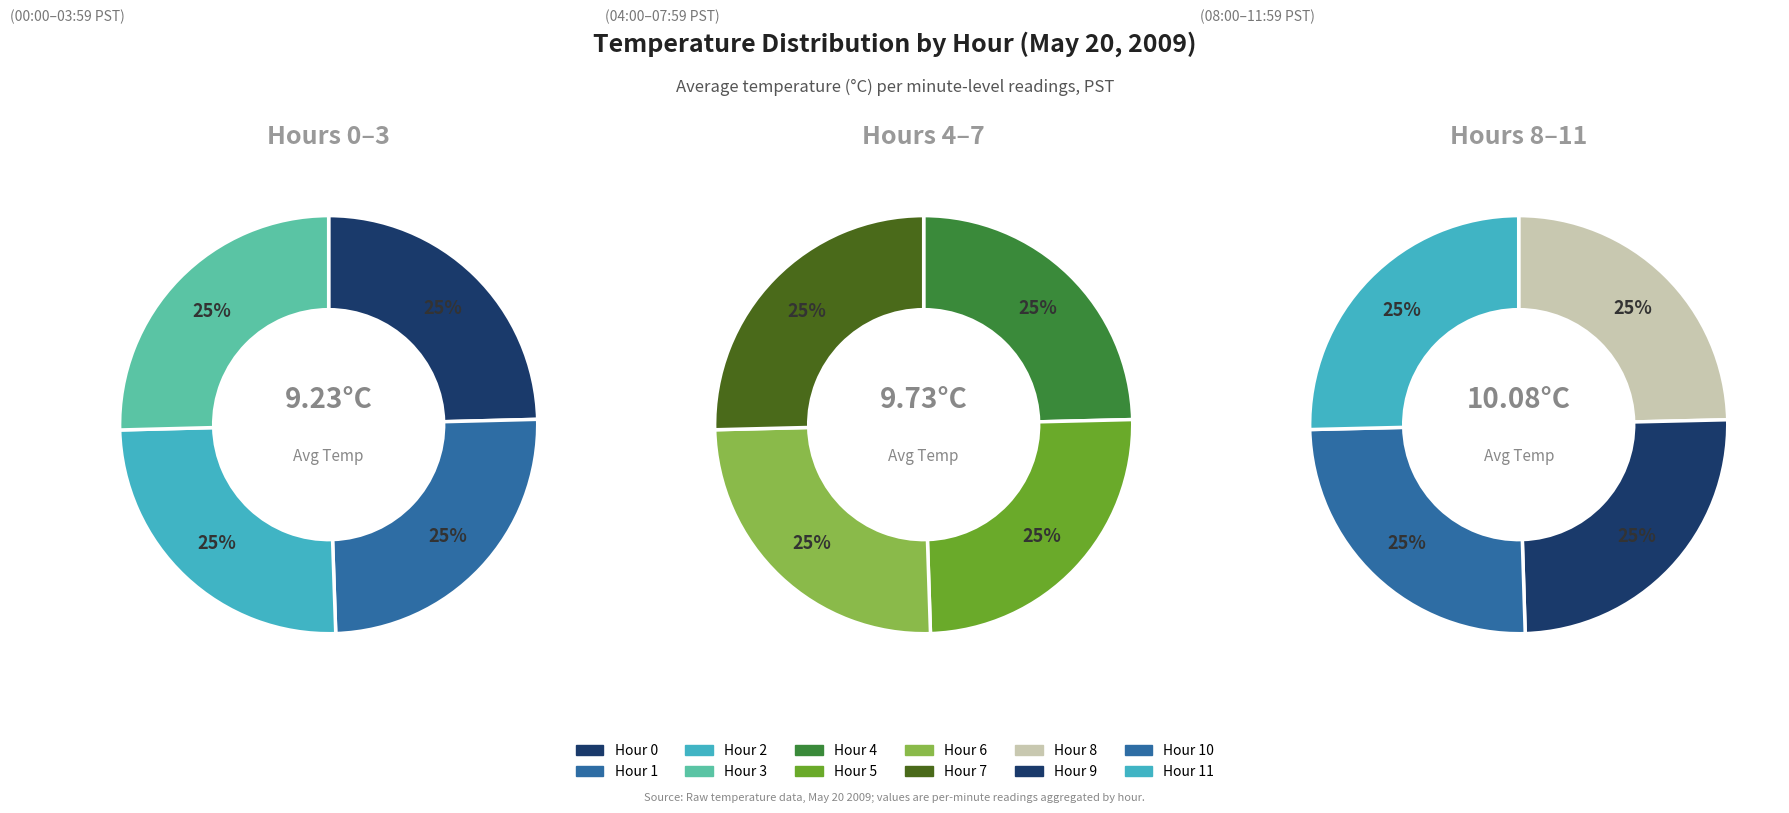

To the nearest percent, what is the average slice percentage?

8%